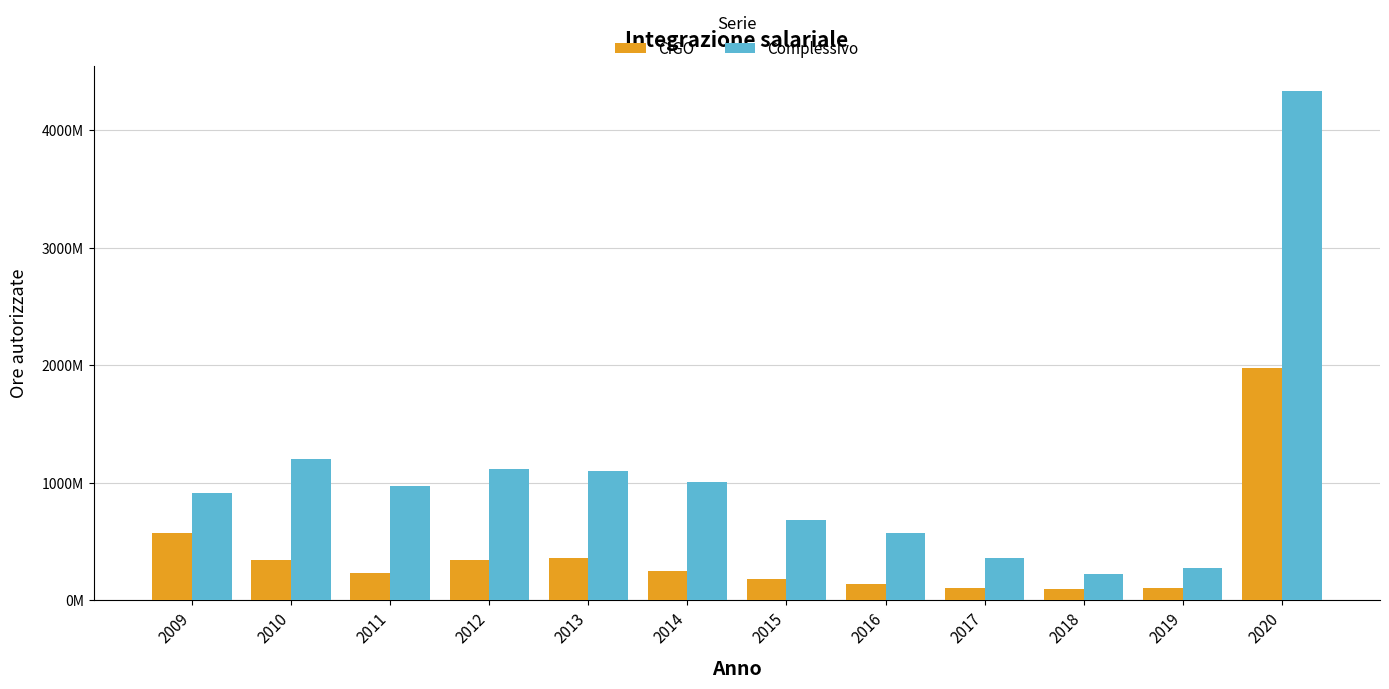

Reading right to left, list all the values displayed in this chart.

CIGO: 1979786234	105437162	95656895	104888481	137571296	183776222	253557961	356663033	340333095	229770858	341826963	576715106
Complessivo: 4329033425	276282452	226939038	357740783	576703903	682025653	1008345313	1097206280	1113892595	974841588	1198539470	916110437